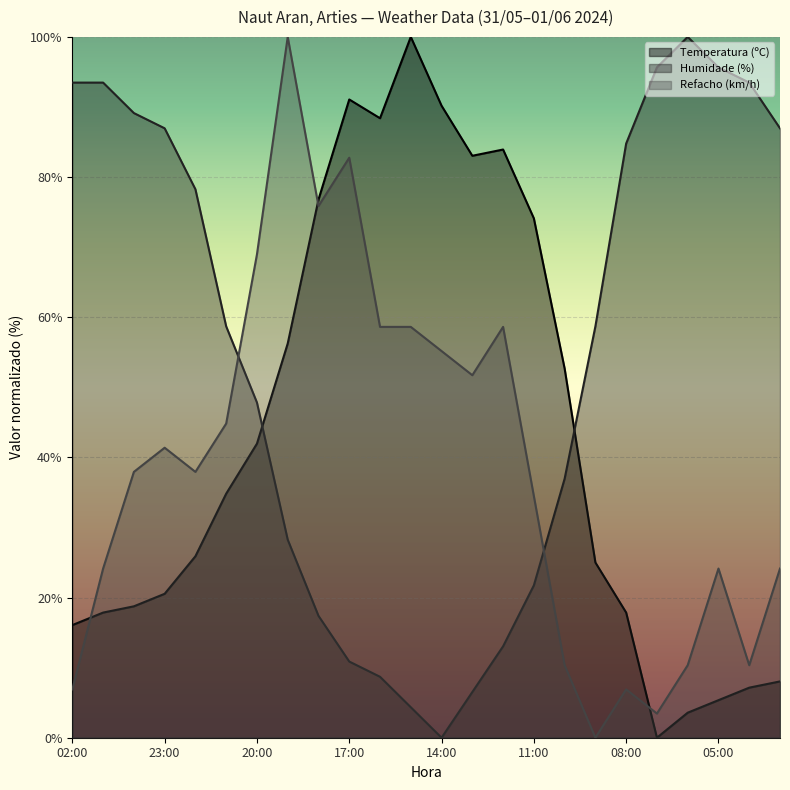

Rank the categories by Refacho (km/h) value from highest to lowest.

19:00, 17:00, 18:00, 20:00, 16:00, 15:00, 12:00, 14:00, 13:00, 21:00, 23:00, 00:00, 22:00, 11:00, 01:00, 05:00, 03:00, 10:00, 06:00, 04:00, 02:00, 08:00, 07:00, 09:00